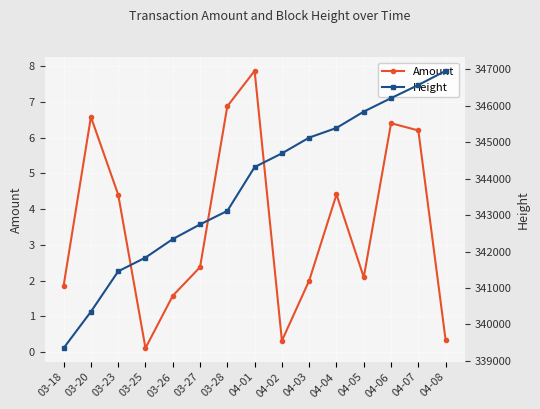

What is the label of the 2nd point from the left?

03-20